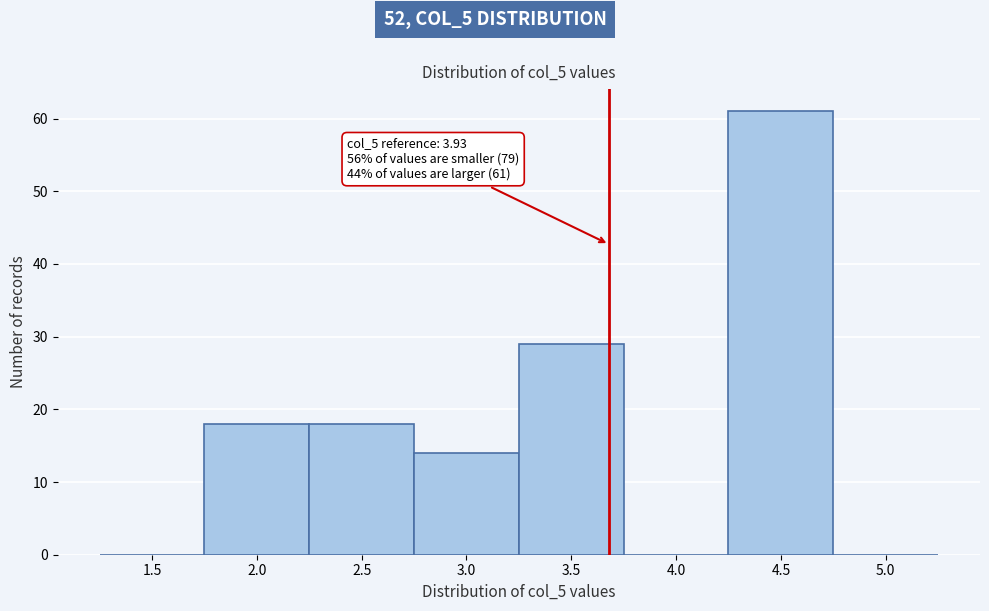

Reading left to right, extract all data points from this chart.

1.5=0	2.0=18	2.5=18	3.0=14	3.5=29	4.0=0	4.5=61	5.0=0